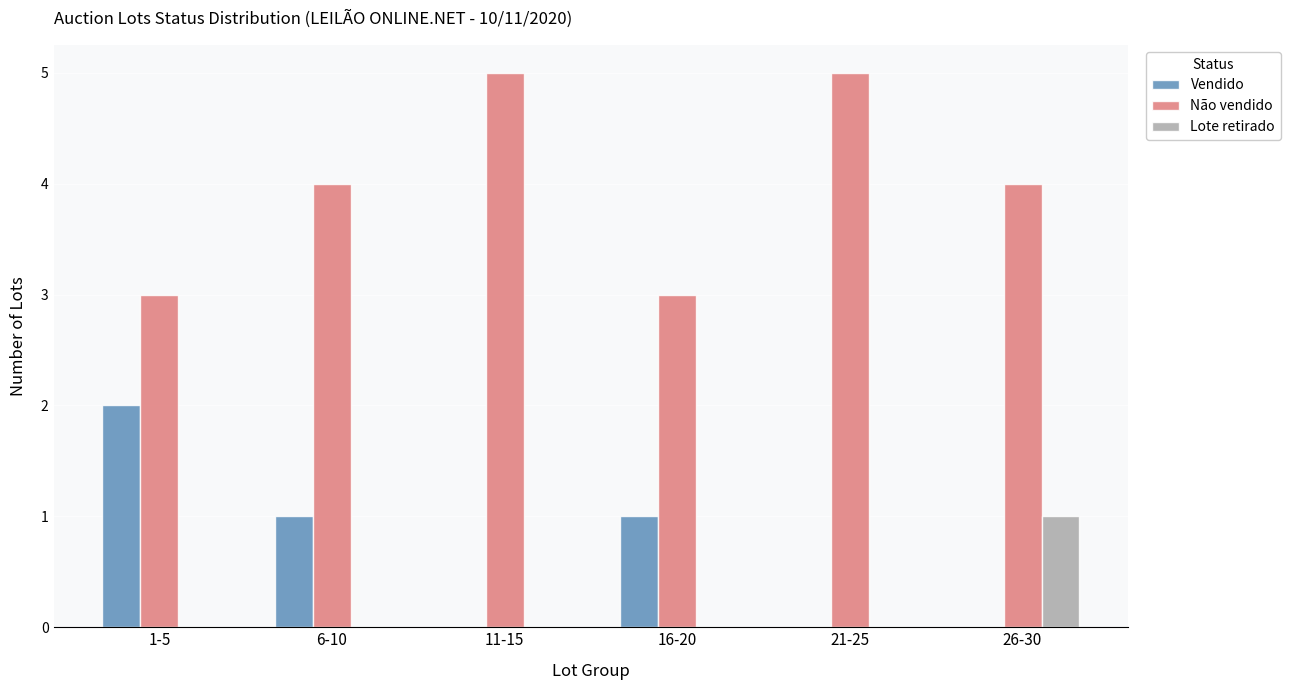

How many data points does each series have?

6